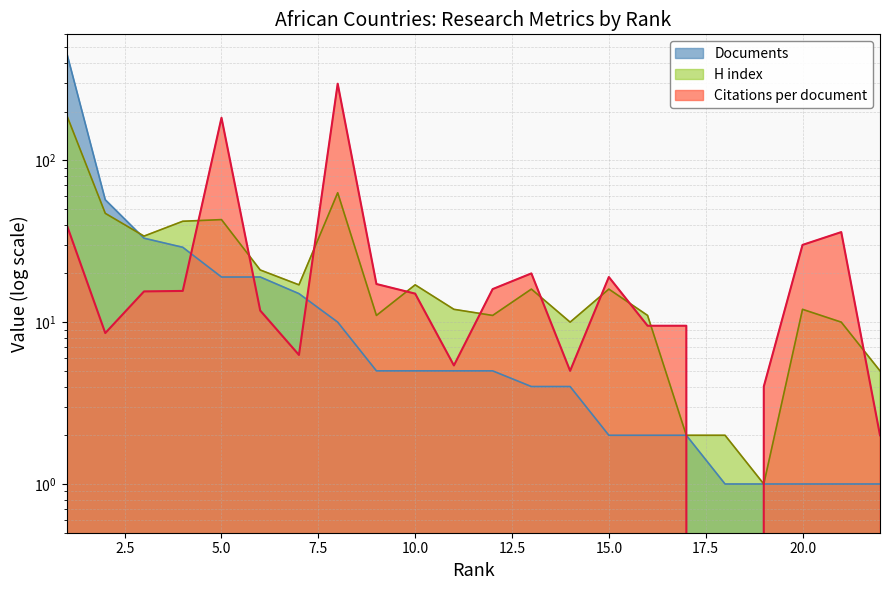

The H index series shows 43.0 at 5. True or false?

True